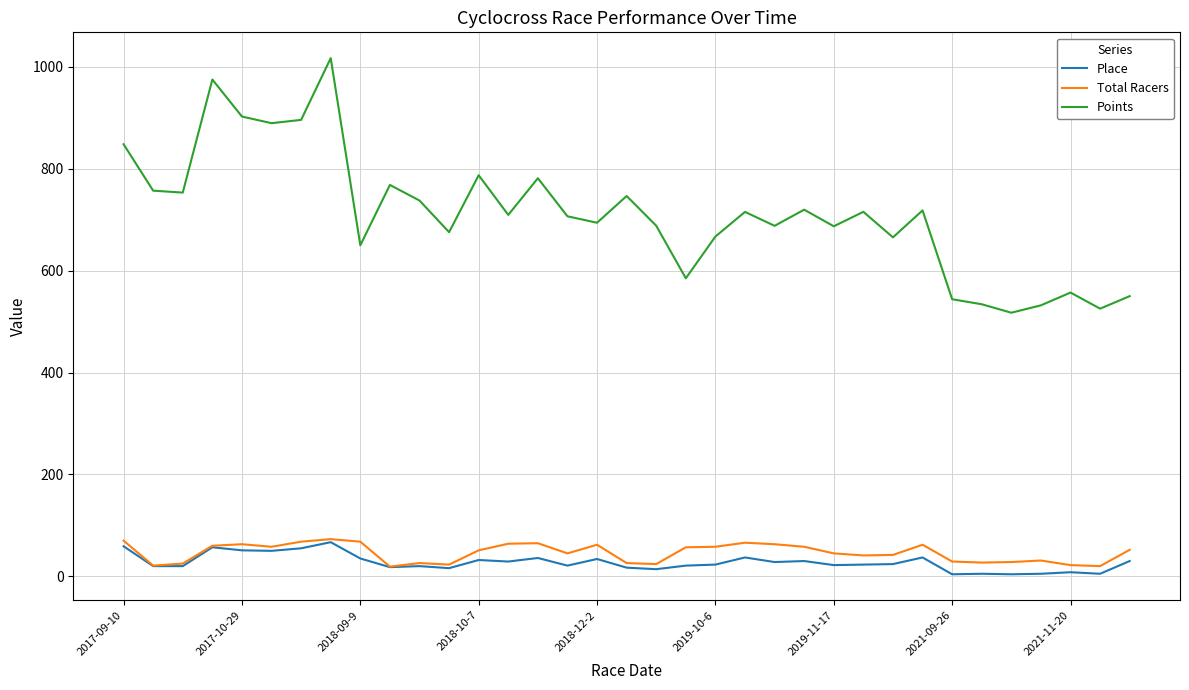

Count the number of categories in the chart.

35